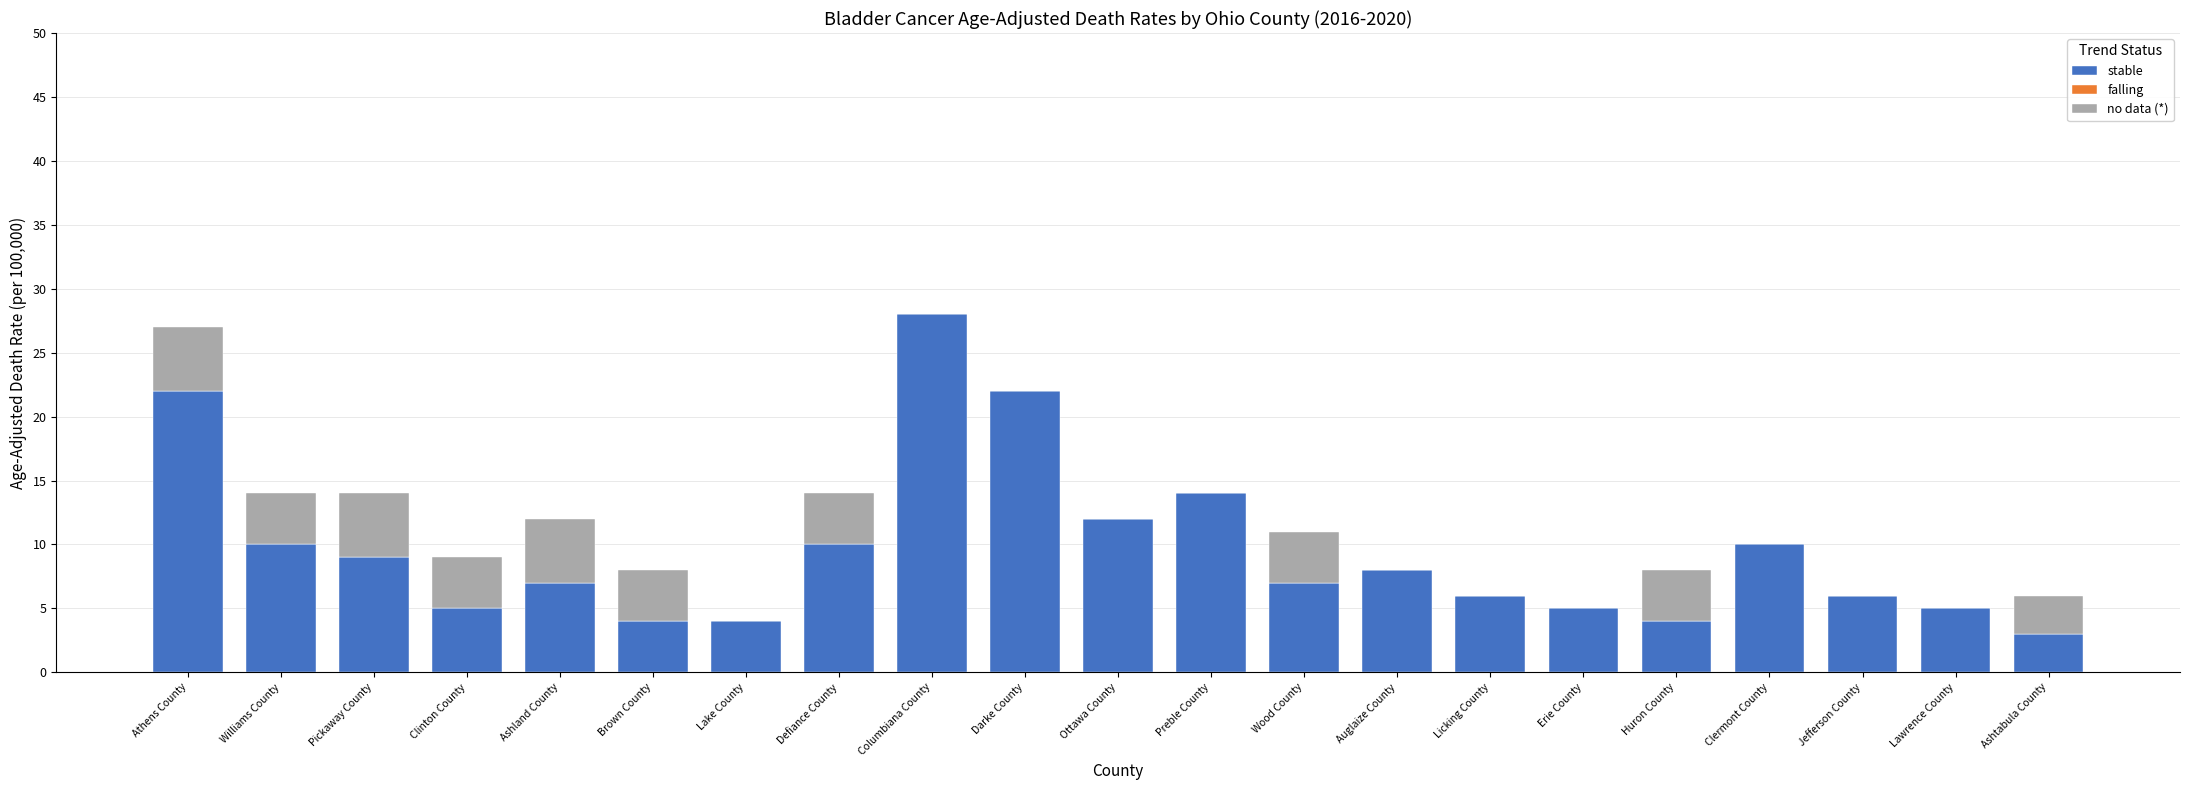

What is the highest value of the stable series?

28